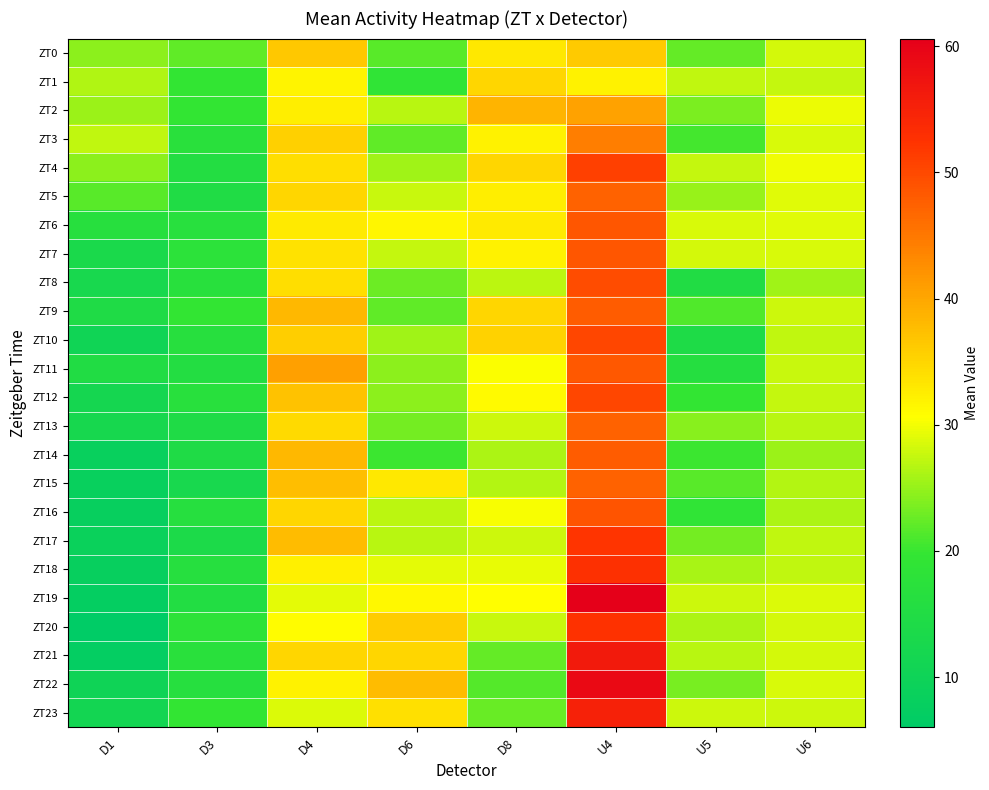

Rank the series by their maximum value, from lowest to highest.

ZT1, ZT0, ZT2, ZT3, ZT13, ZT15, ZT5, ZT14, ZT9, ZT11, ZT6, ZT7, ZT16, ZT8, ZT12, ZT10, ZT4, ZT17, ZT20, ZT18, ZT23, ZT21, ZT22, ZT19